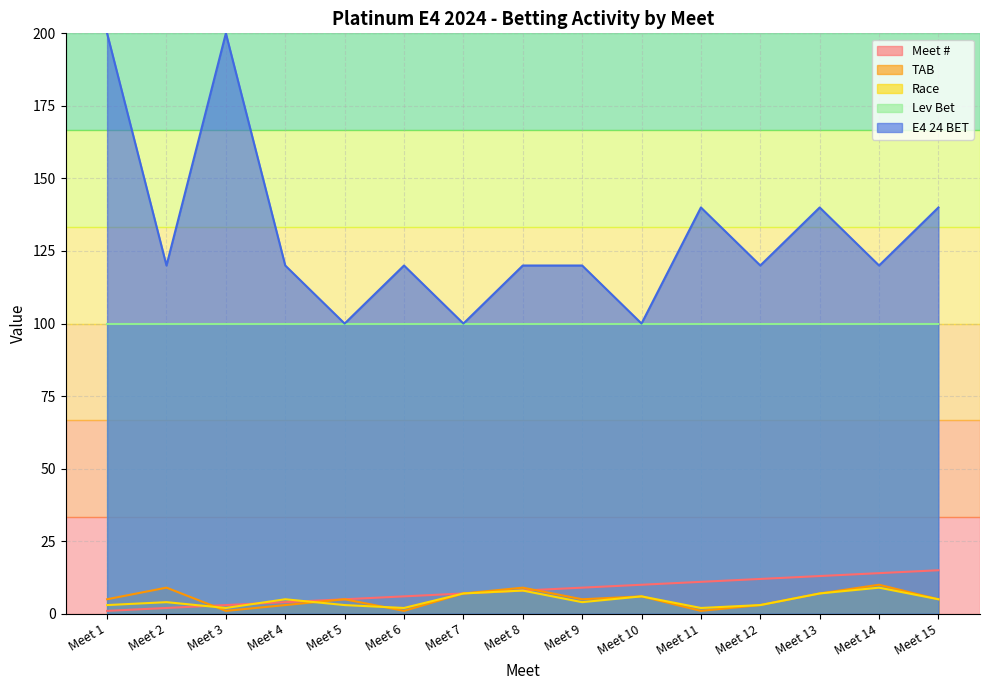

True or false: E4 24 BET and Race intersect in this chart.

False